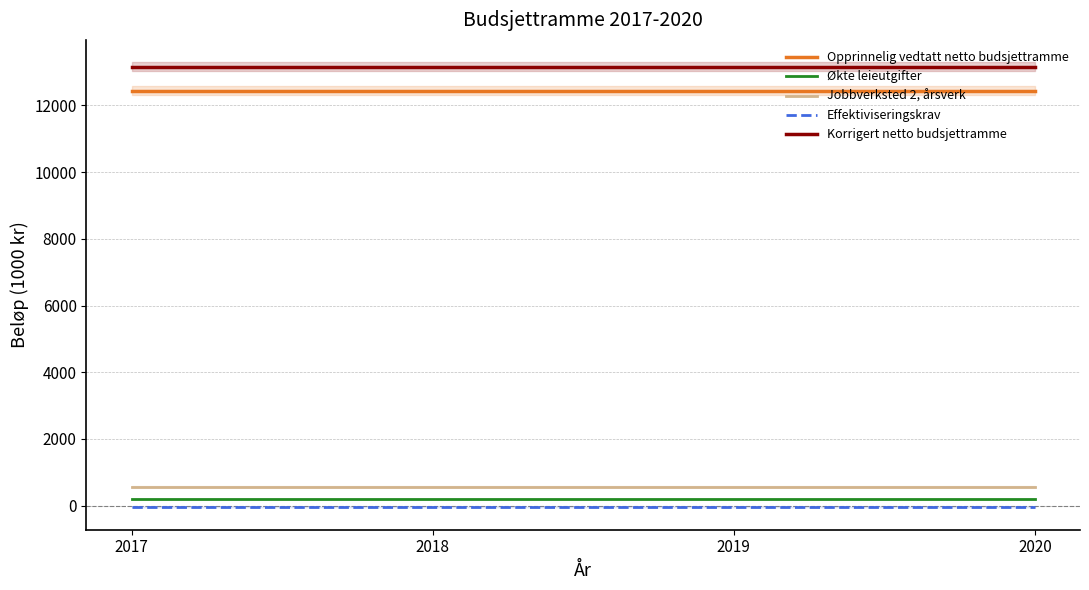

Which has a higher value, 2017 or 2019?

2017